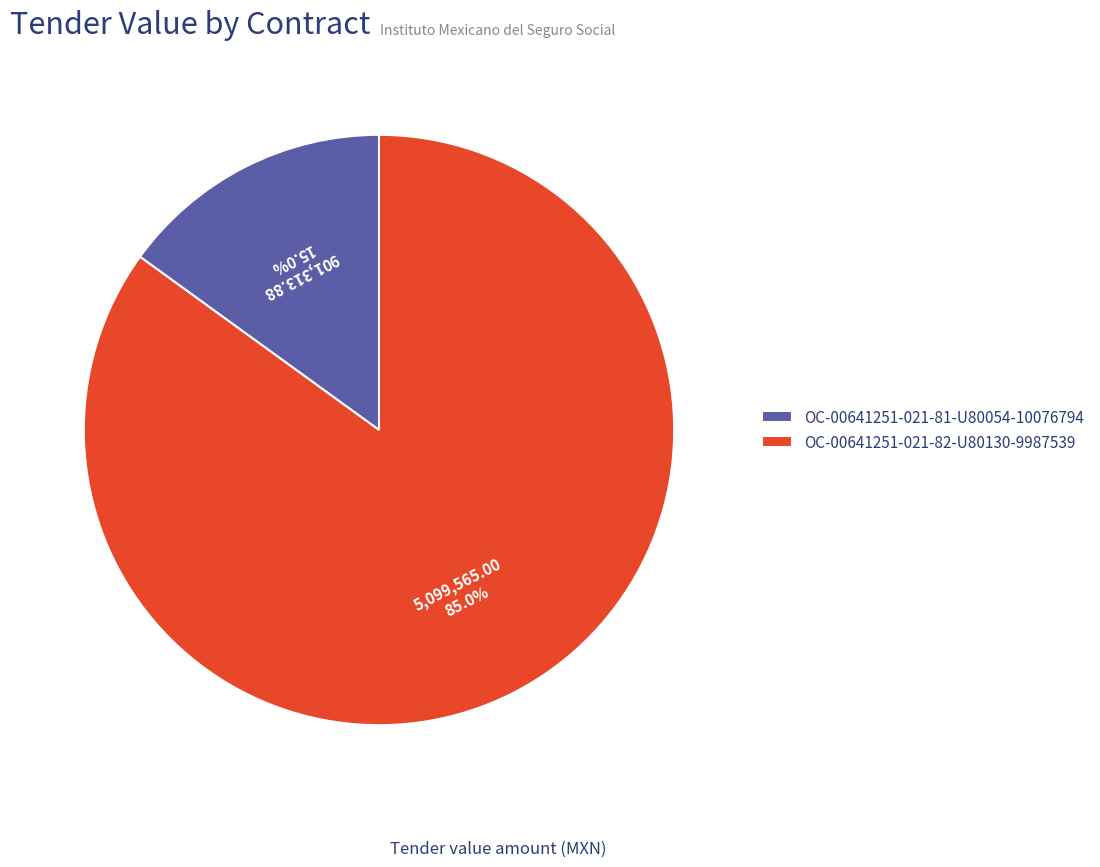

What is the majority slice?

OC-00641251-021-82-U80130-9987539